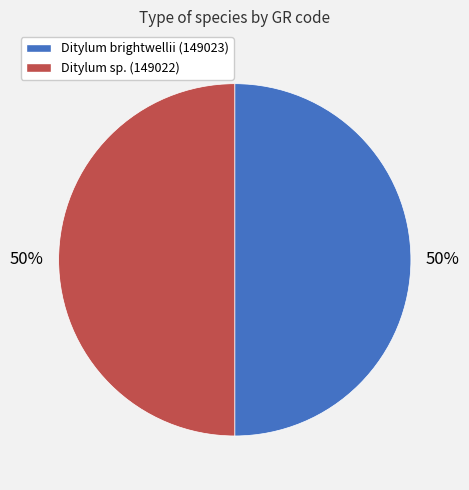

To the nearest percent, what is the average slice percentage?

50%